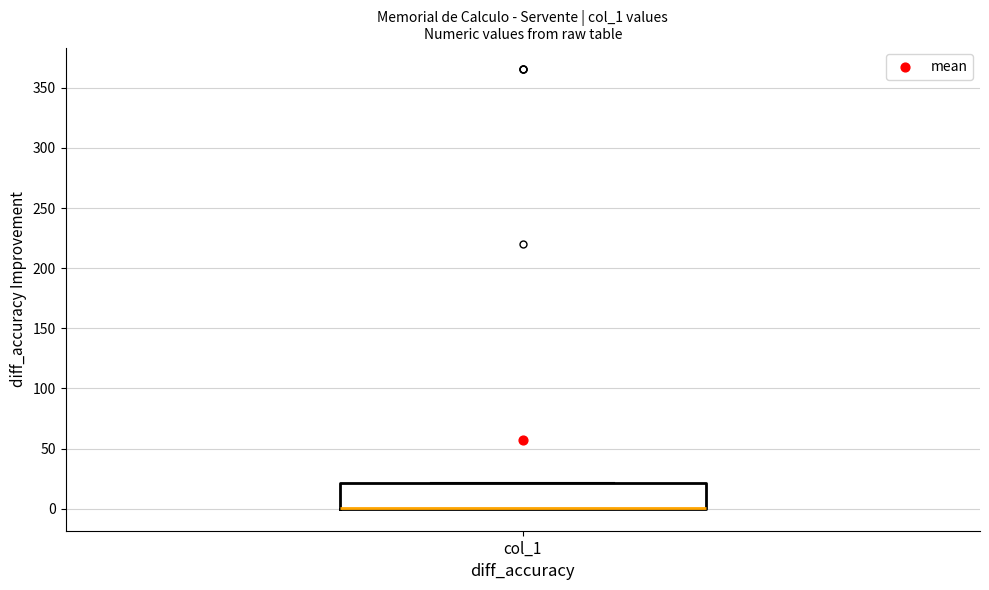

Read this box plot against the y-axis: the position of the median line, the range covered by the box, and the ends of both whiskers. The values are not printed on the chart, so give them approximately, as read against the axis.

median 0 (drawn on the box's lower edge), box 0 to 20, whiskers 0 to 20